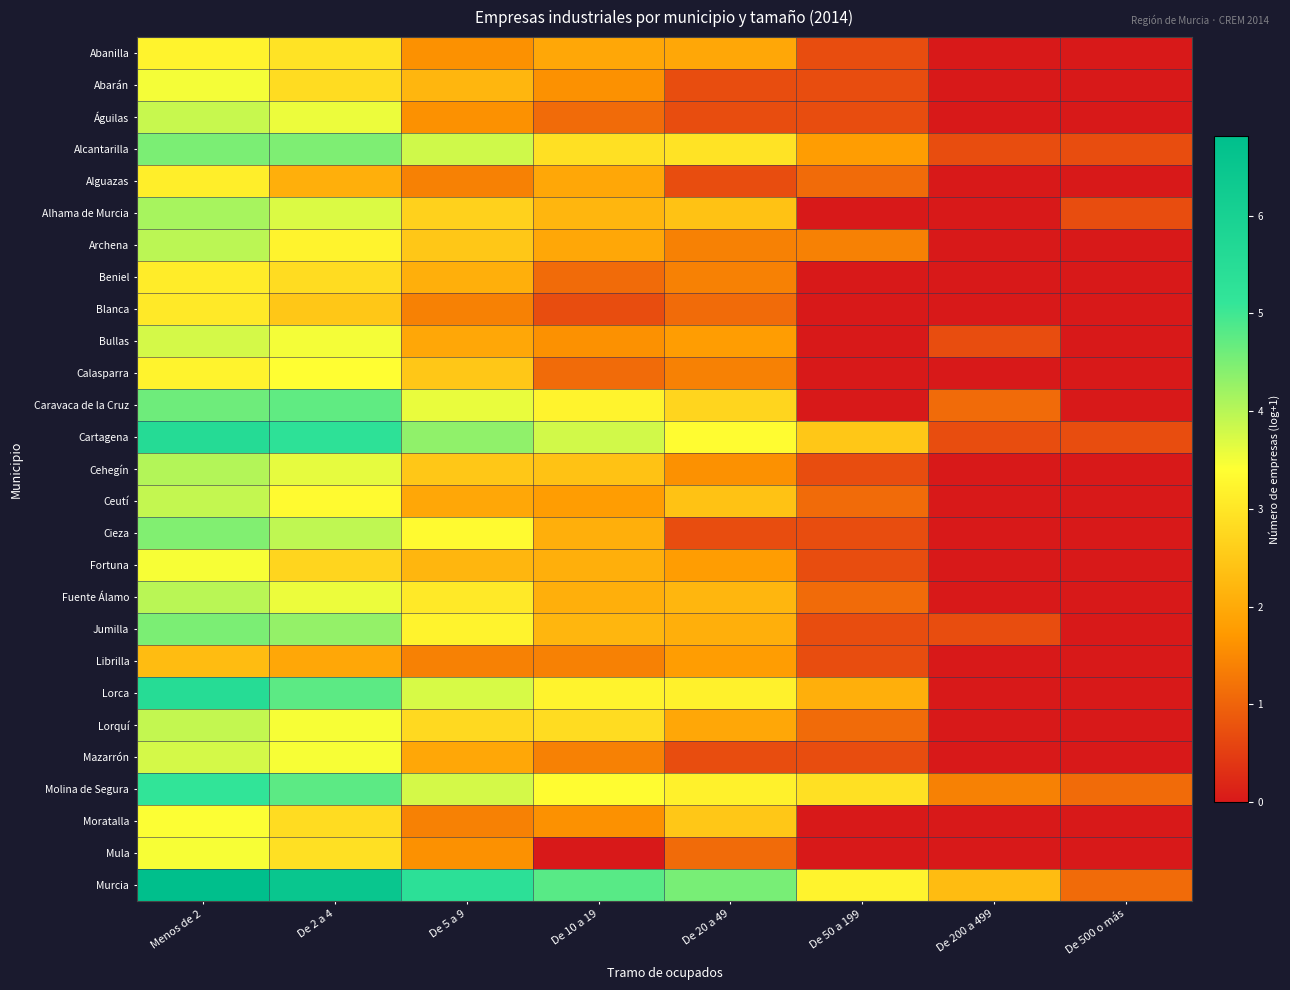

Count the number of data series in this chart.

27